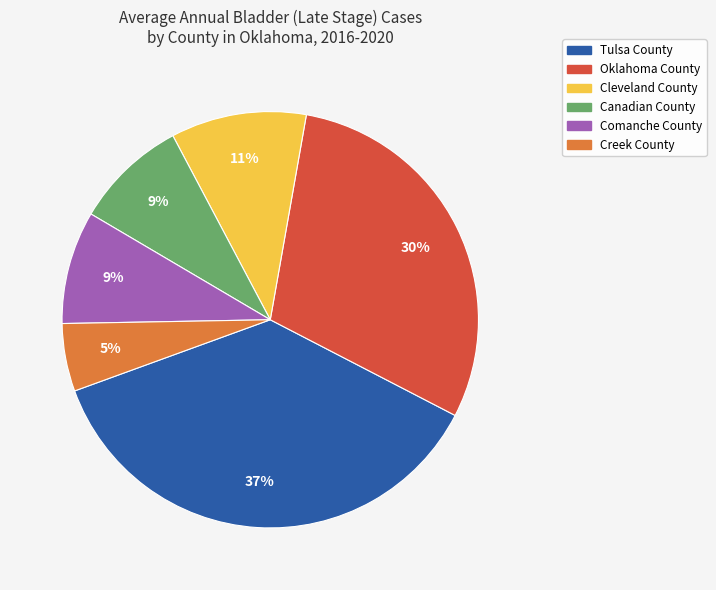

Between Oklahoma County and Tulsa County, which is larger?

Tulsa County